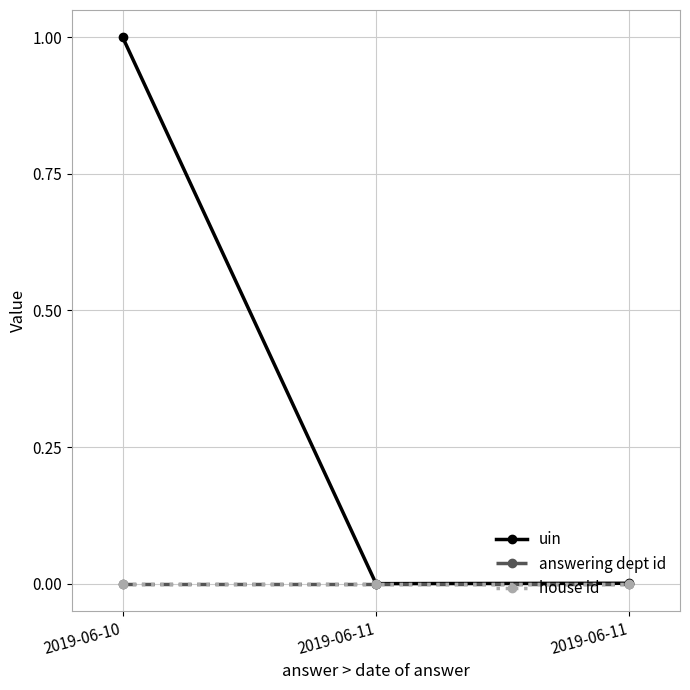

Does the chart have visible grid lines?

Yes